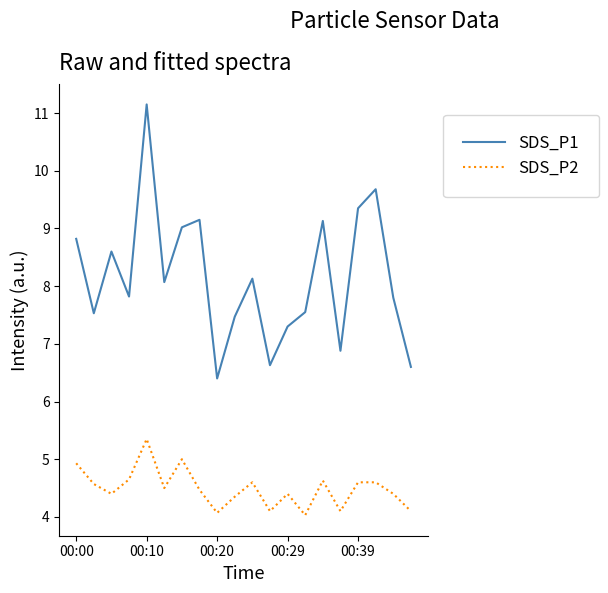

Which series has the widest spread of values?

SDS_P1